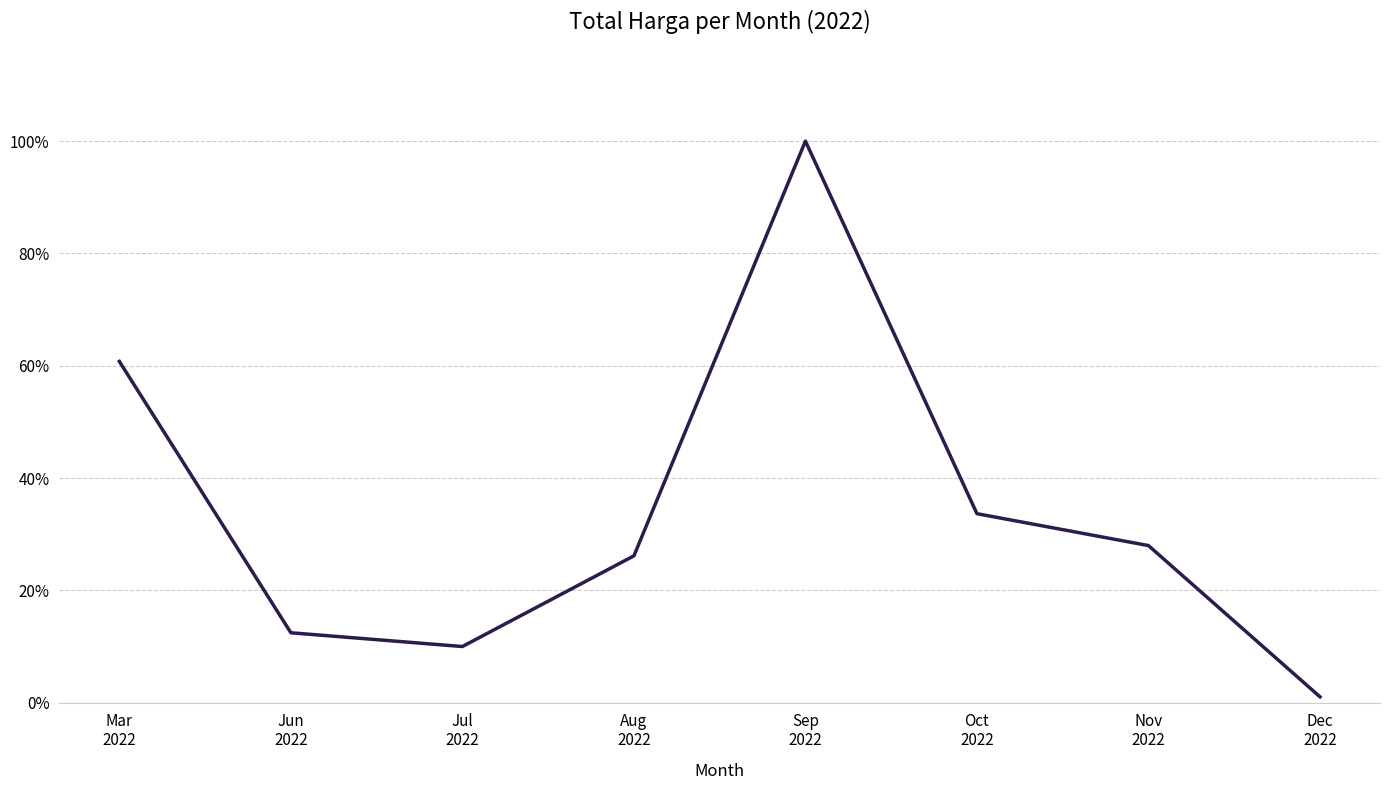

Does the chart have visible grid lines?

Yes